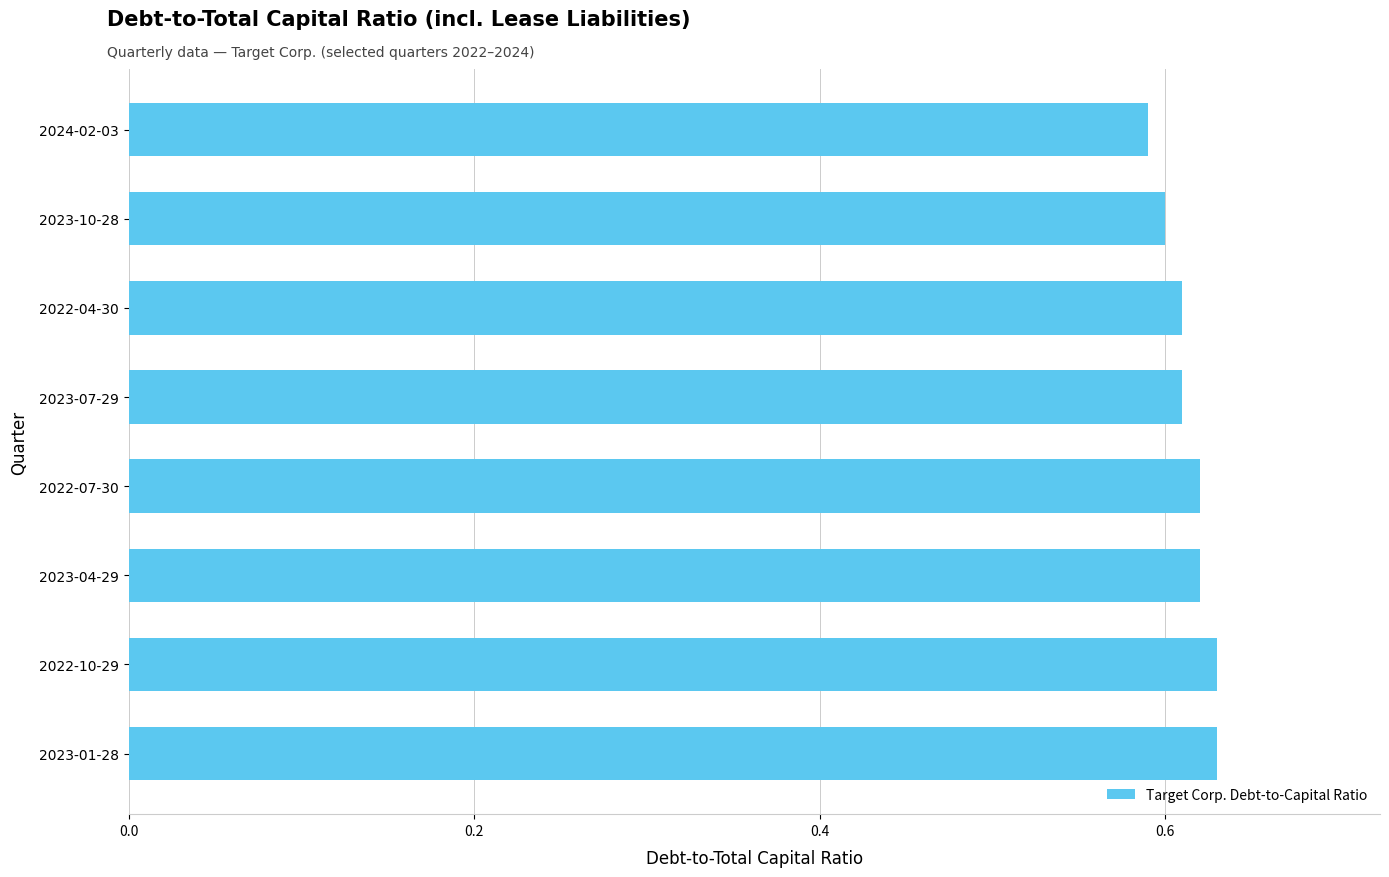

What is the sum of the values at 2024-02-03 and 2023-01-28?

1.2